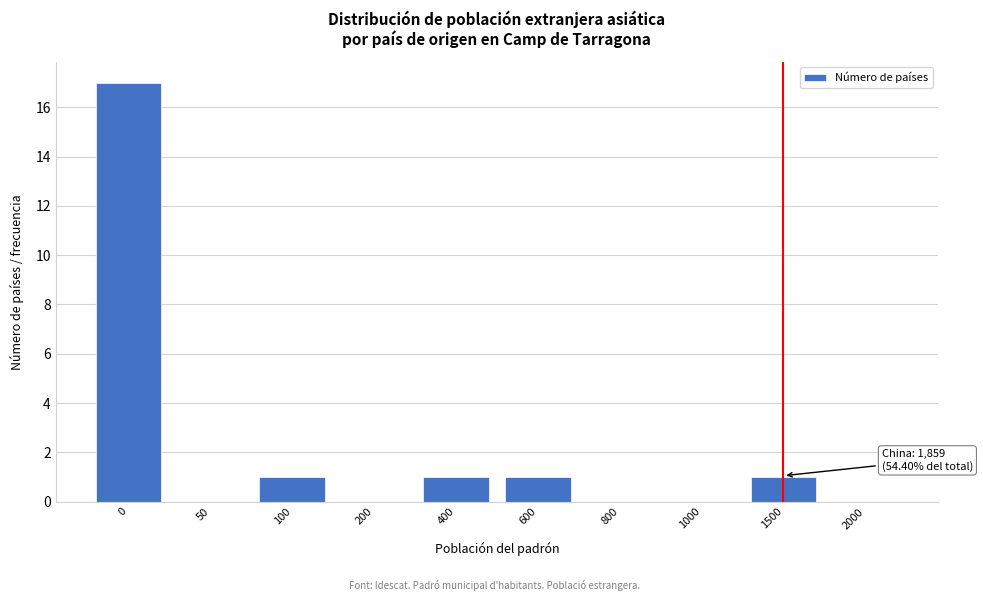

Reading left to right, what are all the values shown in this chart?

0=17	50=0	100=1	200=0	400=1	600=1	800=0	1000=0	1500=1	2000=0